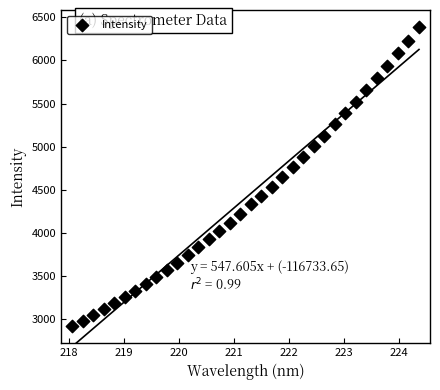

What is the range of Y values (max minus min)?

3469.6